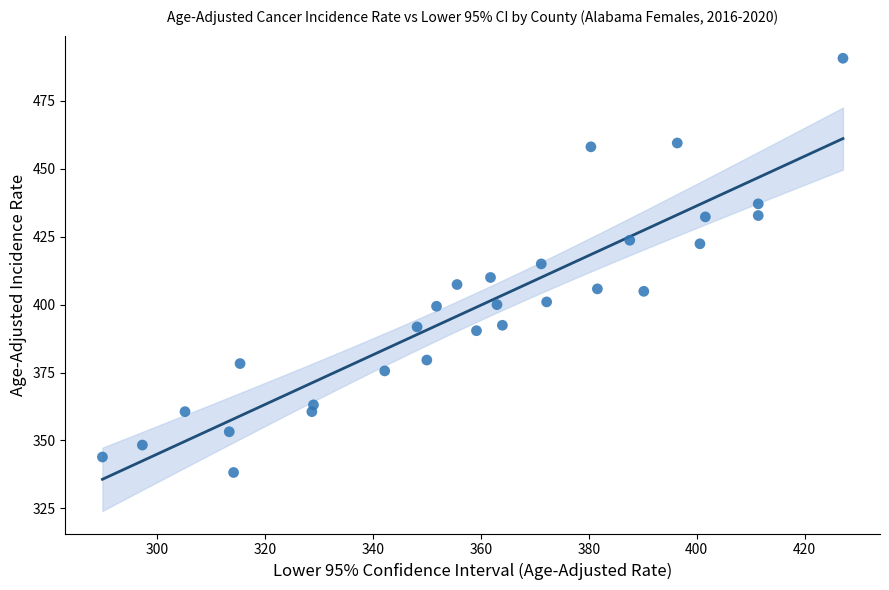

What is the range of X values (max minus min)?

137.2